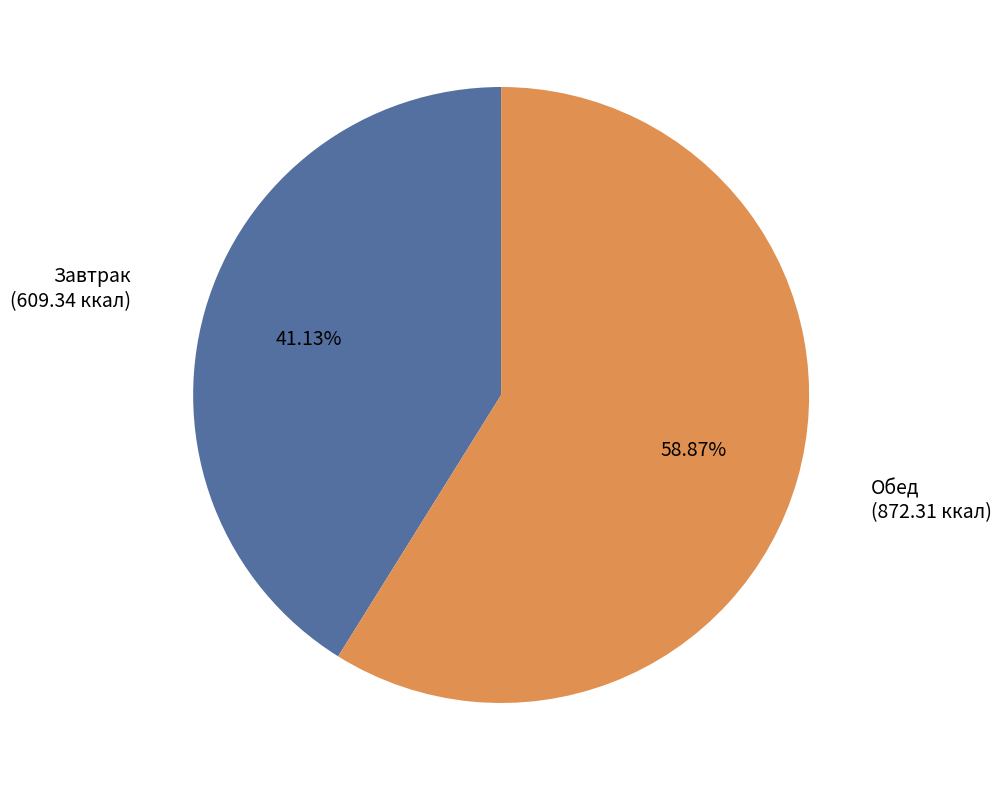

Which category has the biggest portion of the pie?

Обед